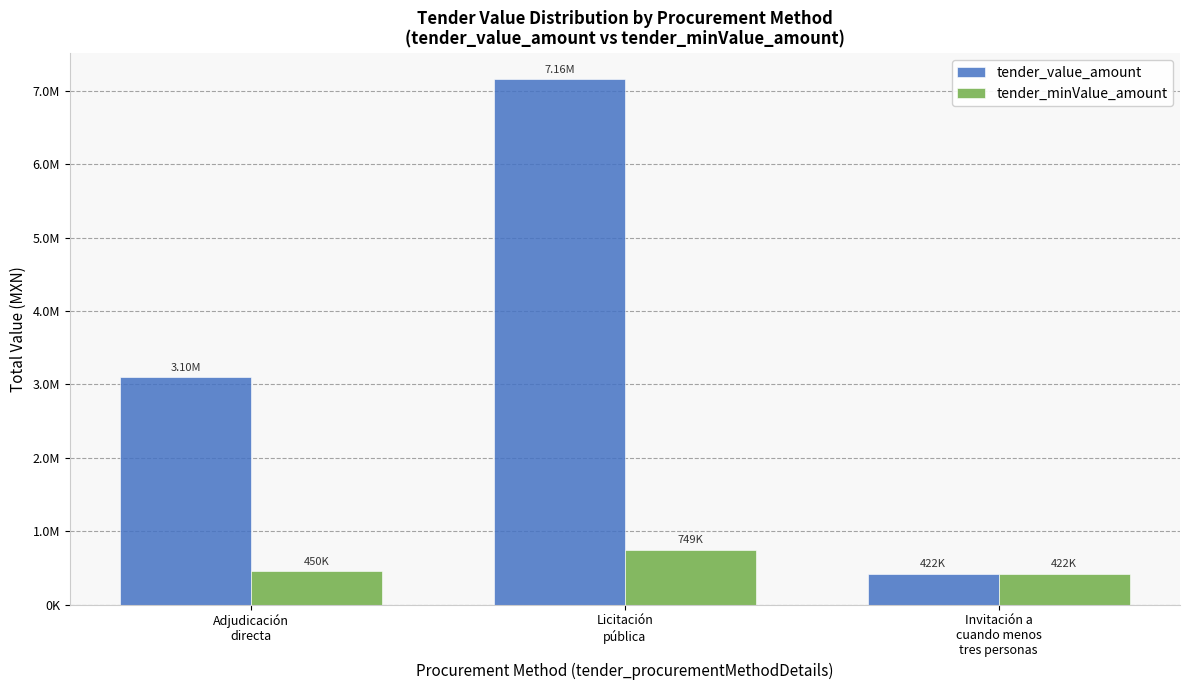

True or false: tender_value_amount has a value of 3102590.0 at Adjudicación
directa.

True